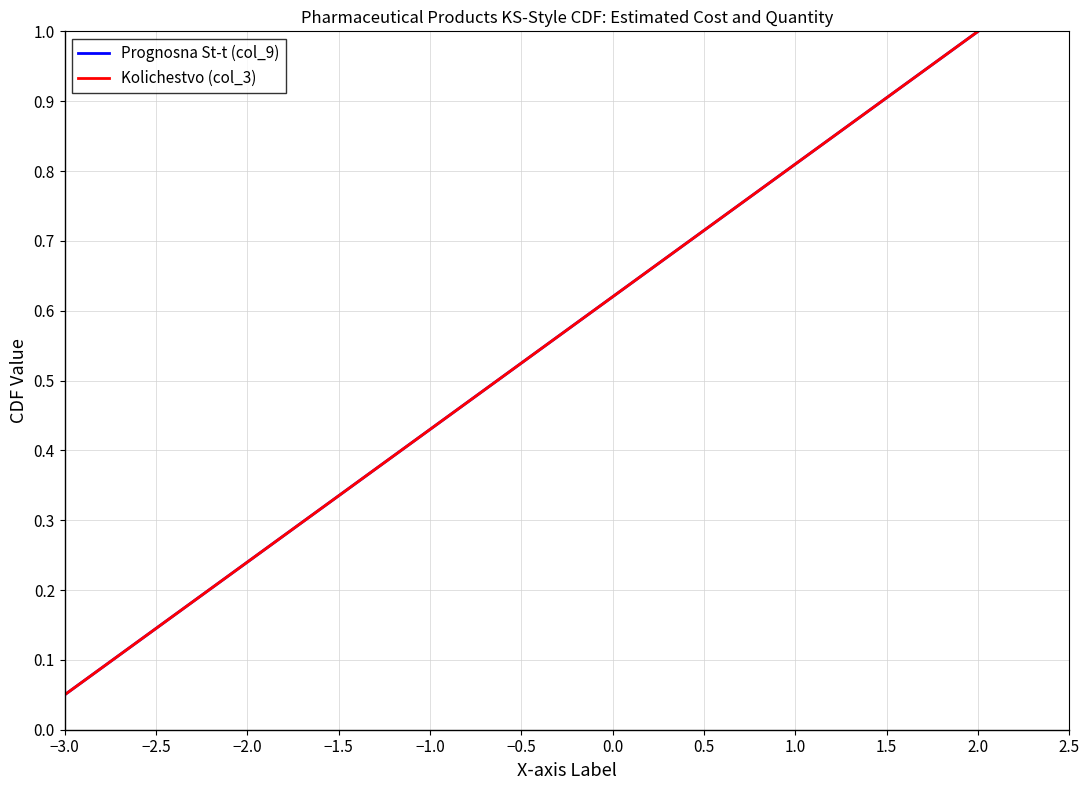

Which series has the largest range (max minus min)?

Prognosna St-t (col_9)